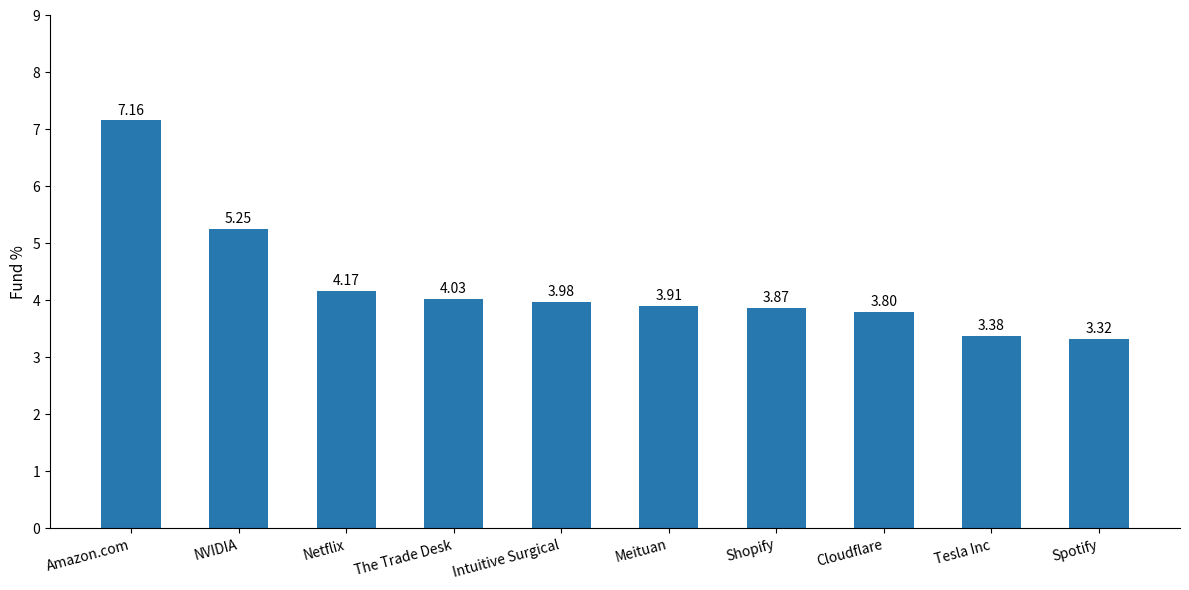

Approximately how many times larger is the value at Intuitive Surgical compared to Meituan?

1.0